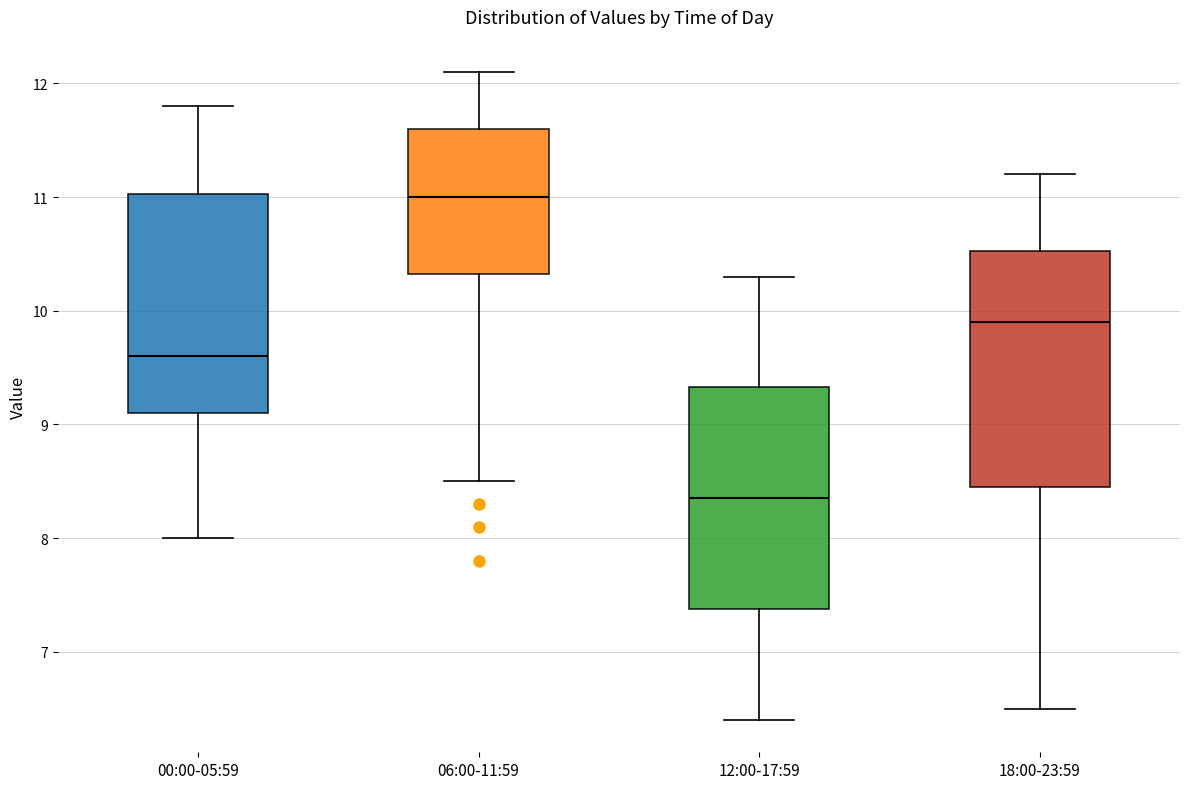

Where does the median line of the box for 18:00-23:59 sit on the y-axis? The values are not printed on the chart, so give them approximately, as read against the axis.

9.9